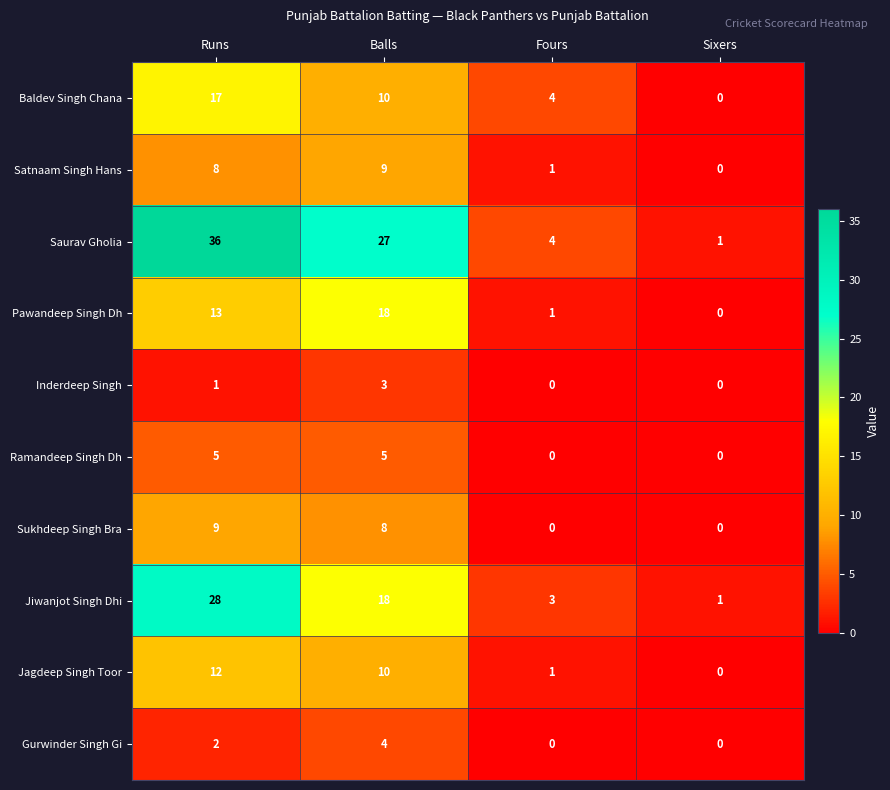

At which category does the chart reach its peak across all series?

Runs